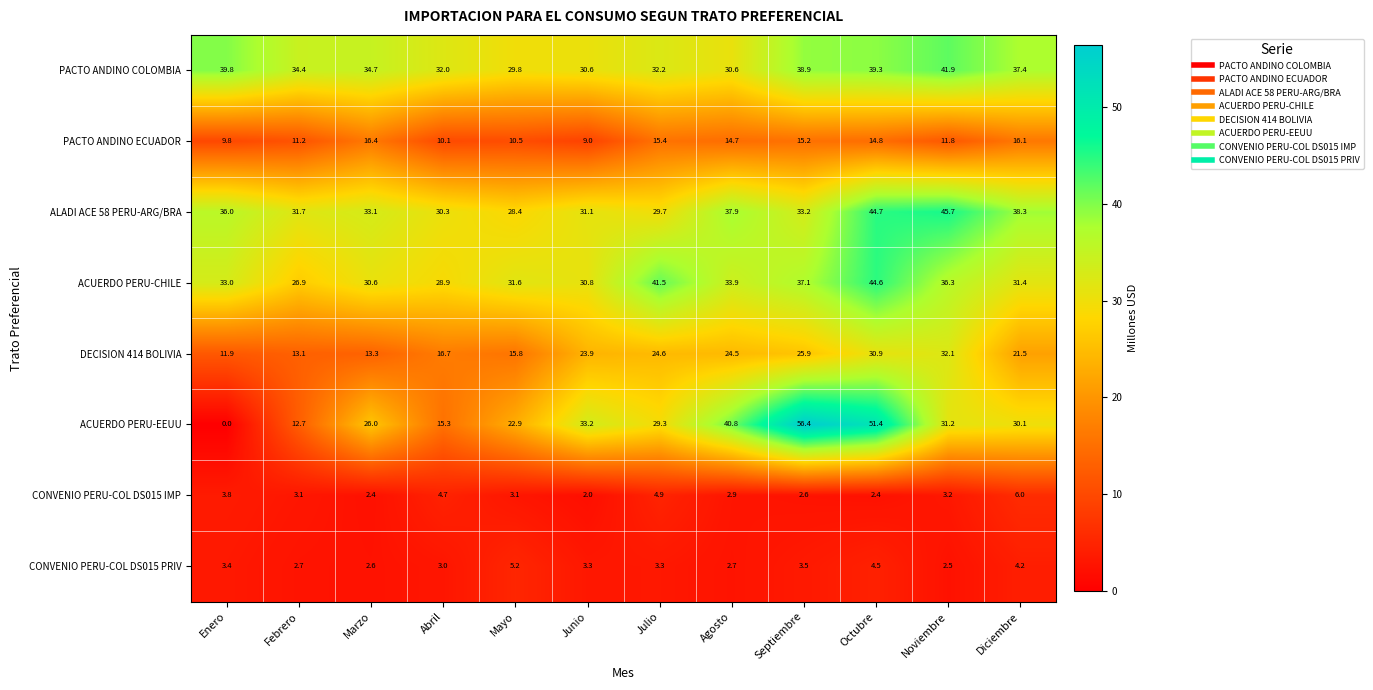

What is the sum of the ACUERDO PERU-EEUU values at Noviembre and Abril?

46.5